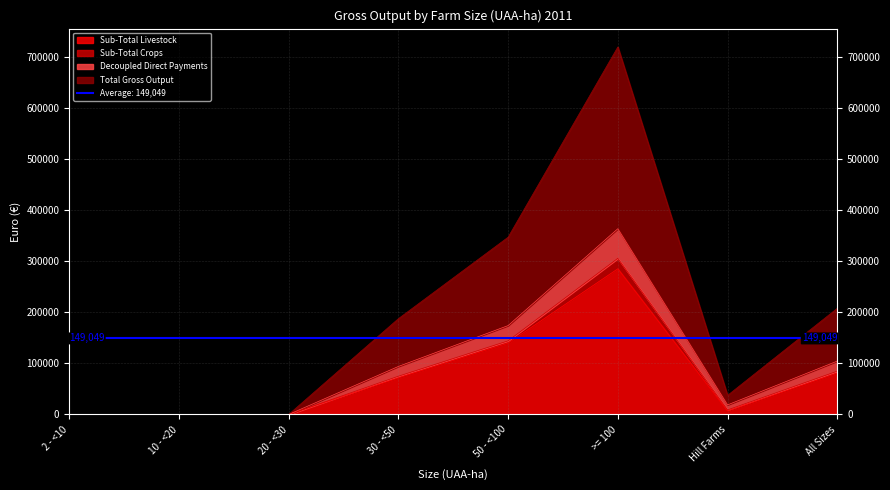

Rank the categories by Total Gross Output value from highest to lowest.

>= 100, 50 - <100, All Sizes, 30 - <50, Hill Farms, 2 - <10, 10 - <20, 20 - <30